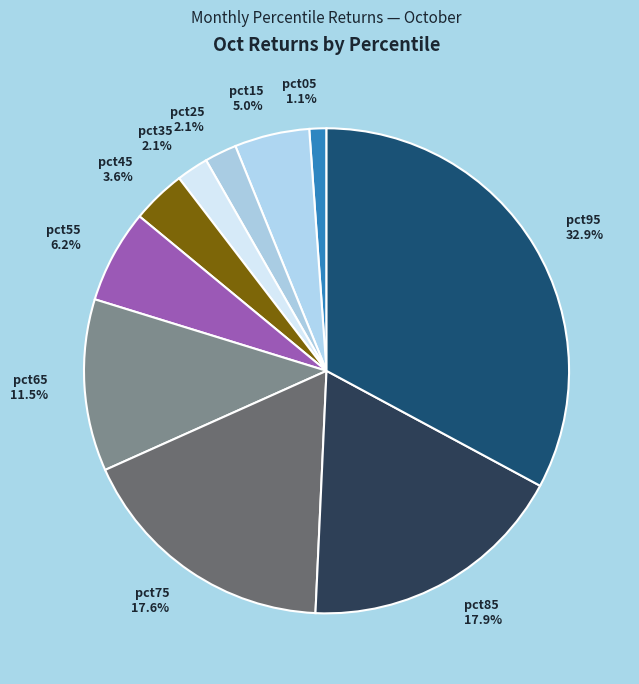

What portion of the pie excludes pct05?

98.9%